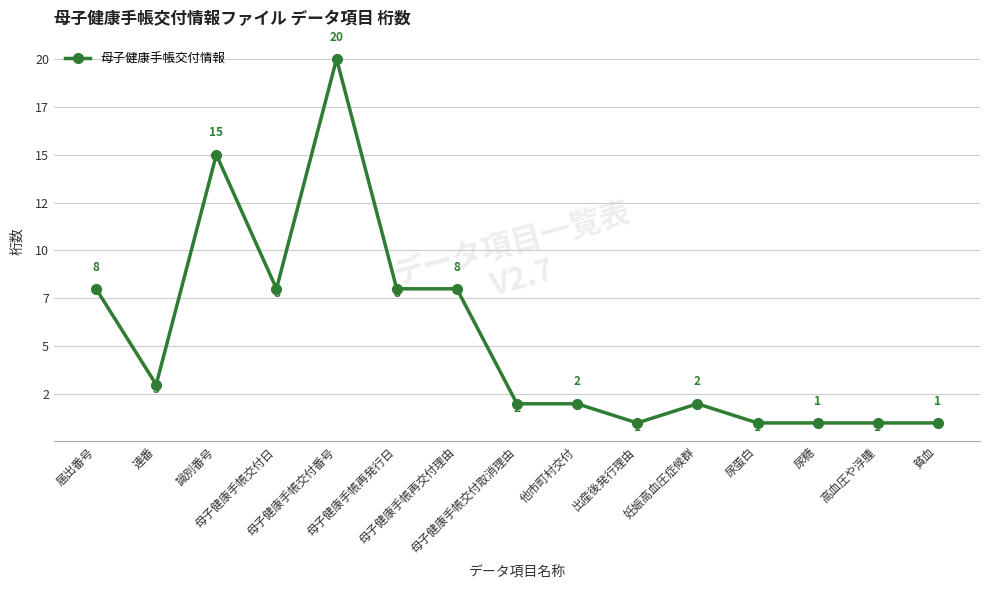

Rank the categories by value from highest to lowest.

母子健康手帳交付番号, 識別番号, 届出番号, 母子健康手帳交付日, 母子健康手帳再発行日, 母子健康手帳再交付理由, 連番, 母子健康手帳交付取消理由, 他市町村交付, 妊娠高血圧症候群, 出産後発行理由, 尿蛋白, 尿糖, 高血圧や浮腫, 貧血